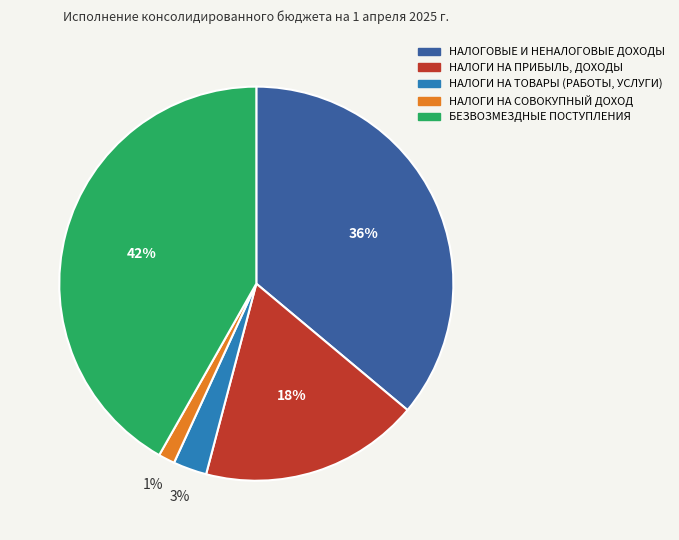

Rank the categories by value from highest to lowest.

БЕЗВОЗМЕЗДНЫЕ ПОСТУПЛЕНИЯ, НАЛОГОВЫЕ И НЕНАЛОГОВЫЕ ДОХОДЫ, НАЛОГИ НА ПРИБЫЛЬ, ДОХОДЫ, НАЛОГИ НА ТОВАРЫ (РАБОТЫ, УСЛУГИ), НАЛОГИ НА СОВОКУПНЫЙ ДОХОД